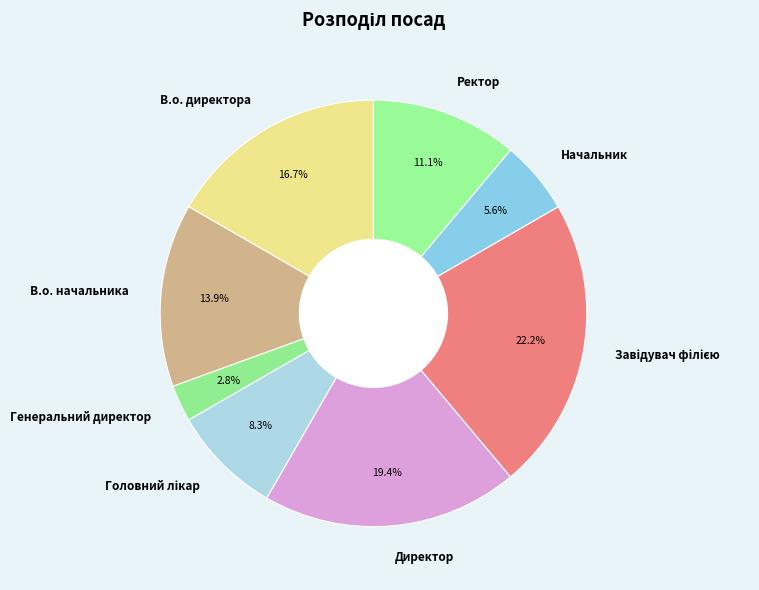

How many slices are in this pie chart?

8